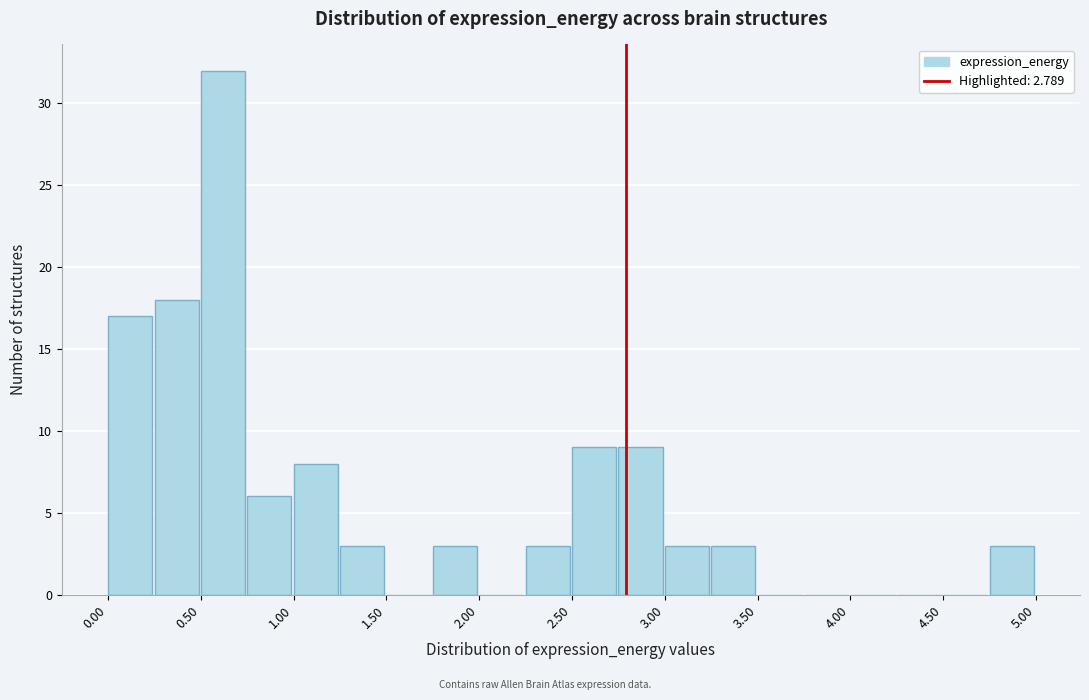

Reading left to right, list every bar in this chart as the range it spans on the x-axis followed by its height. The values are not printed on the chart, so give them approximately, as read against the axis.

0.00 to 0.25: 17
0.25 to 0.50: 18
0.50 to 0.75: 32
0.75 to 1.00: 6
1.00 to 1.25: 8
1.25 to 1.50: 3
1.50 to 1.75: 0
1.75 to 2.00: 3
2.00 to 2.25: 0
2.25 to 2.50: 3
2.50 to 2.75: 9
2.75 to 3.00: 9
3.00 to 3.25: 3
3.25 to 3.50: 3
3.50 to 3.75: 0
3.75 to 4.00: 0
4.00 to 4.25: 0
4.25 to 4.50: 0
4.50 to 4.75: 0
4.75 to 5.00: 3